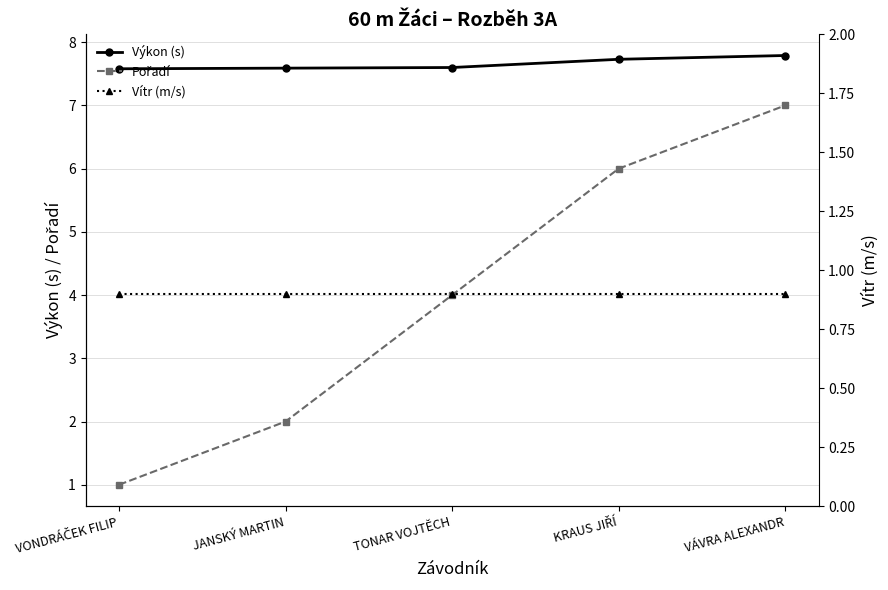

True or false: Vítr (m/s) has a value of 0.3 at TONAR VOJTĚCH.

False